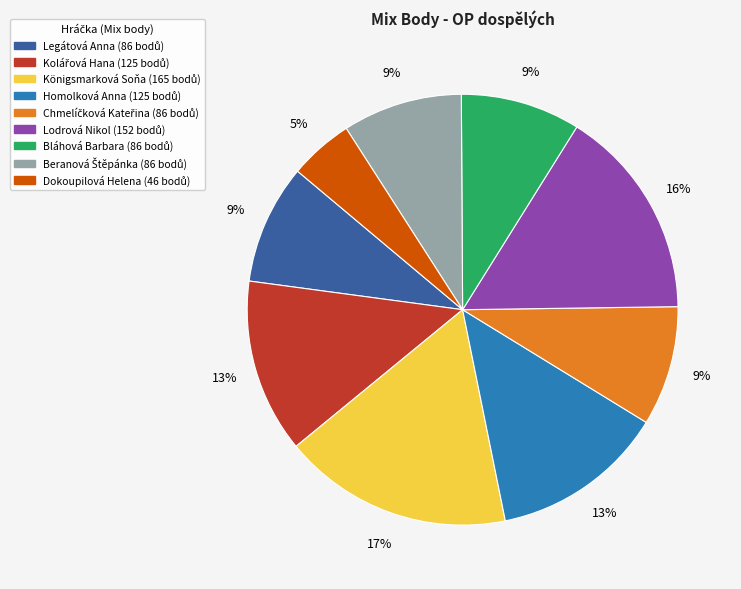

Does any single category account for the majority?

No